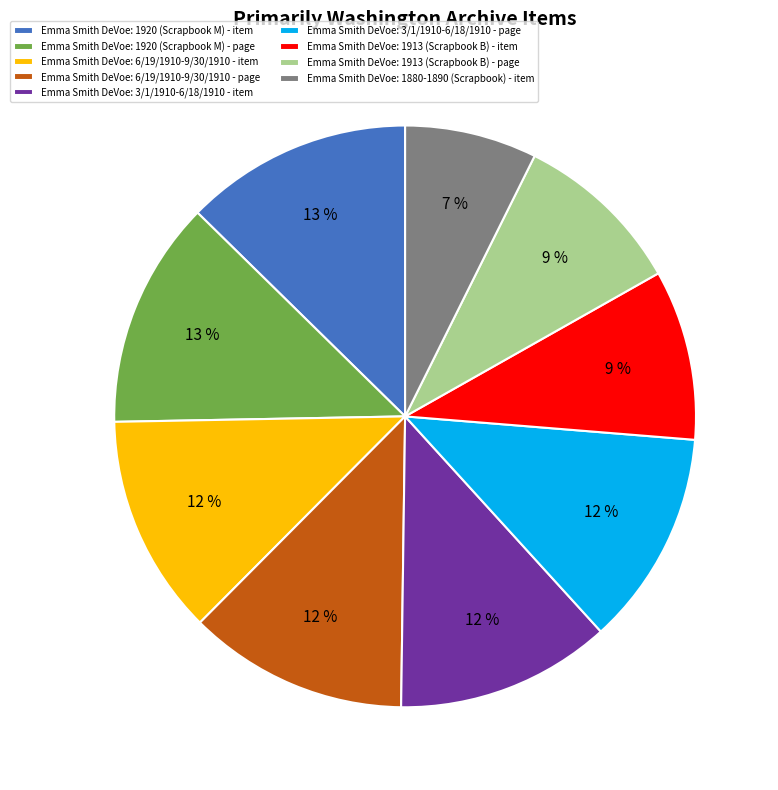

To the nearest percent, what percentage of the pie is Emma Smith DeVoe: 6/19/1910-9/30/1910 - item?

12%